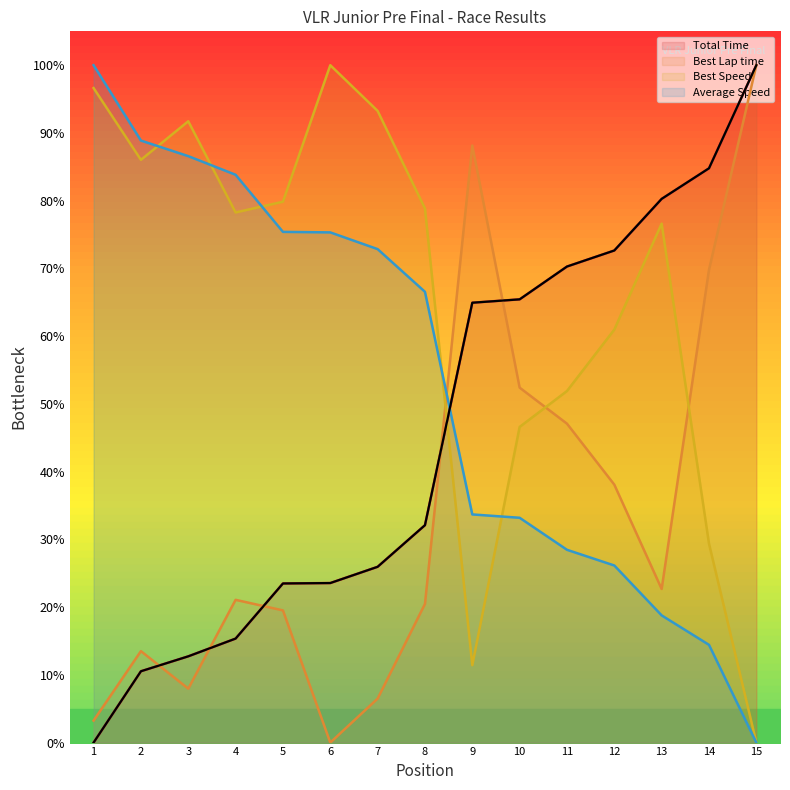

How many series are shown in this chart?

4